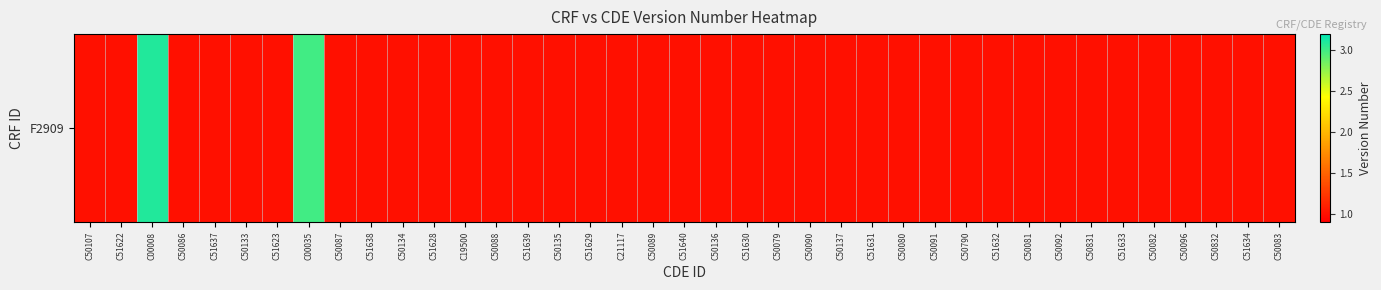

What is the sum of the values at C50087 and C51630?

2.0